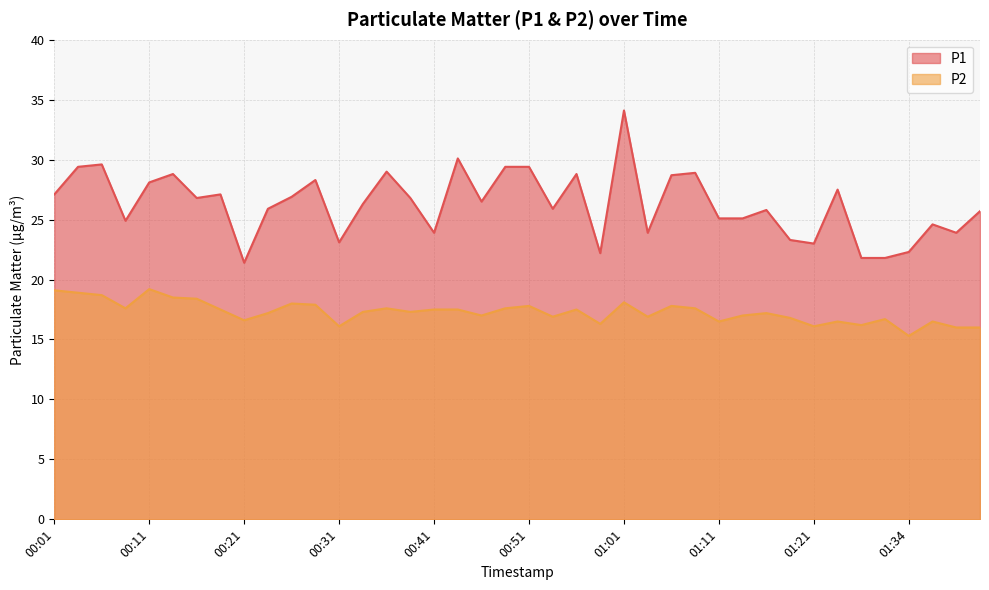

What is the maximum value for P1?

34.1